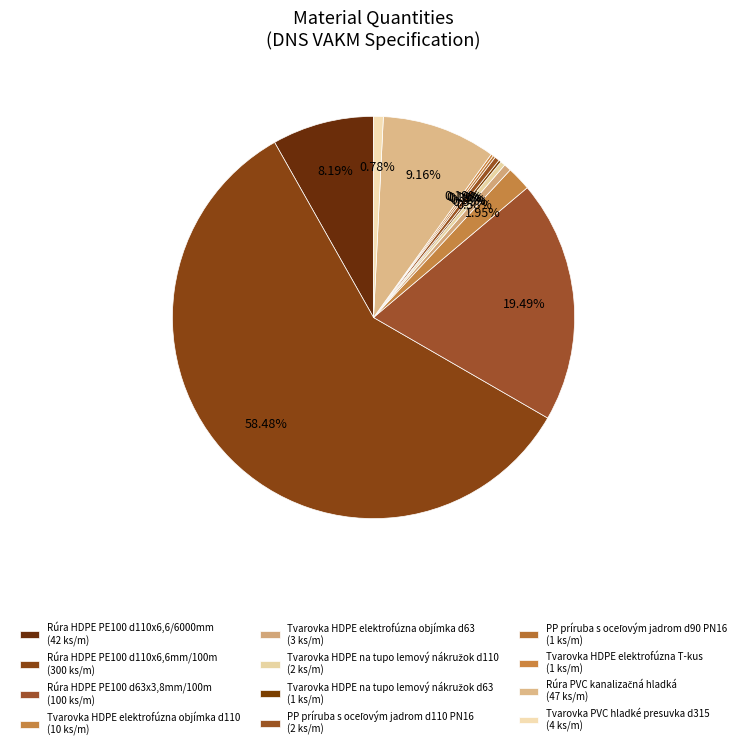

What is the smallest slice in the pie chart?

Tvarovka HDPE na tupo lemový nákružok d63